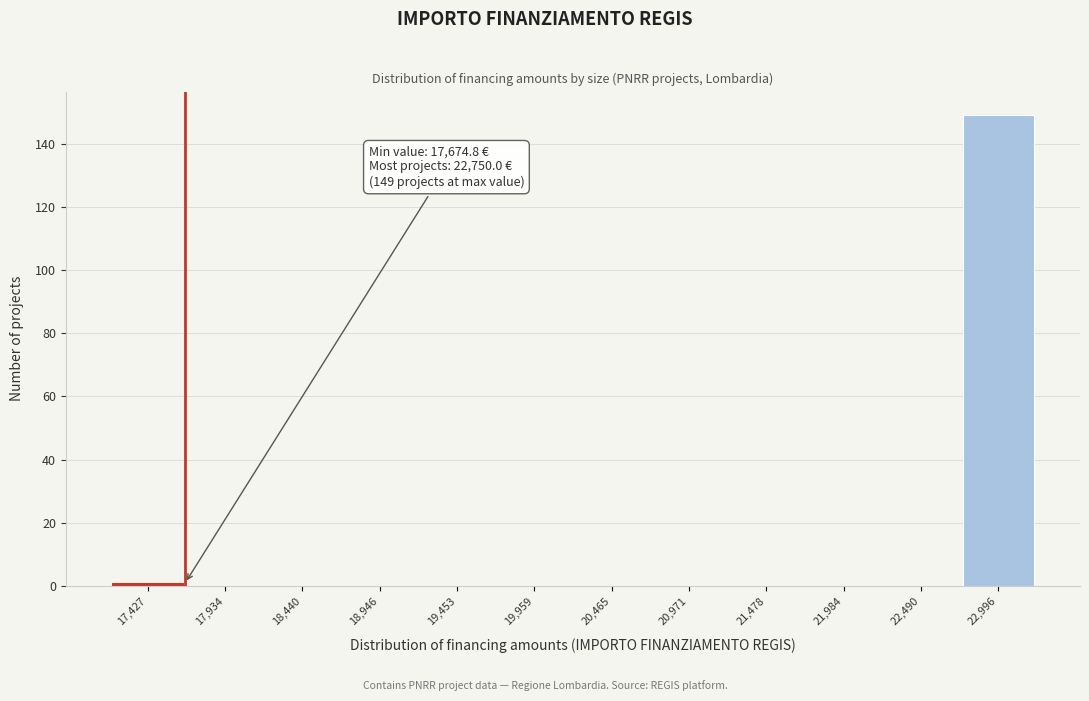

Which range on the x-axis has the tallest bar?

22700 to 23300